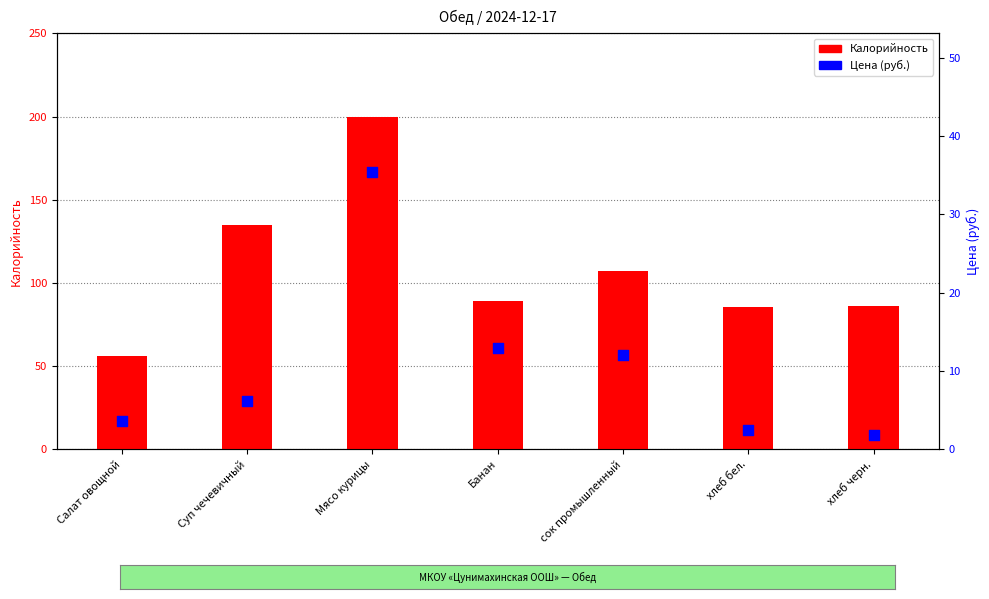

At how many categories does at least one series exceed 199?

1